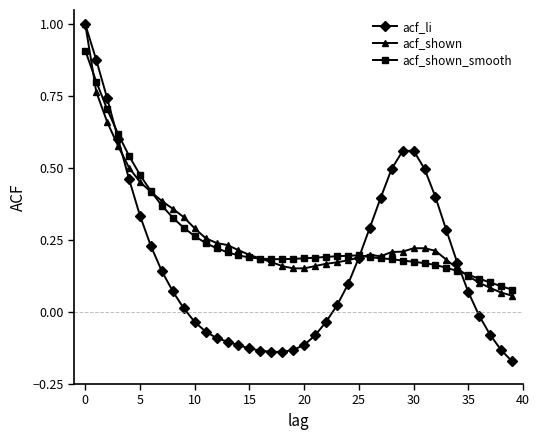

What are all the series names shown in the legend?

acf_li, acf_shown, acf_shown_smooth